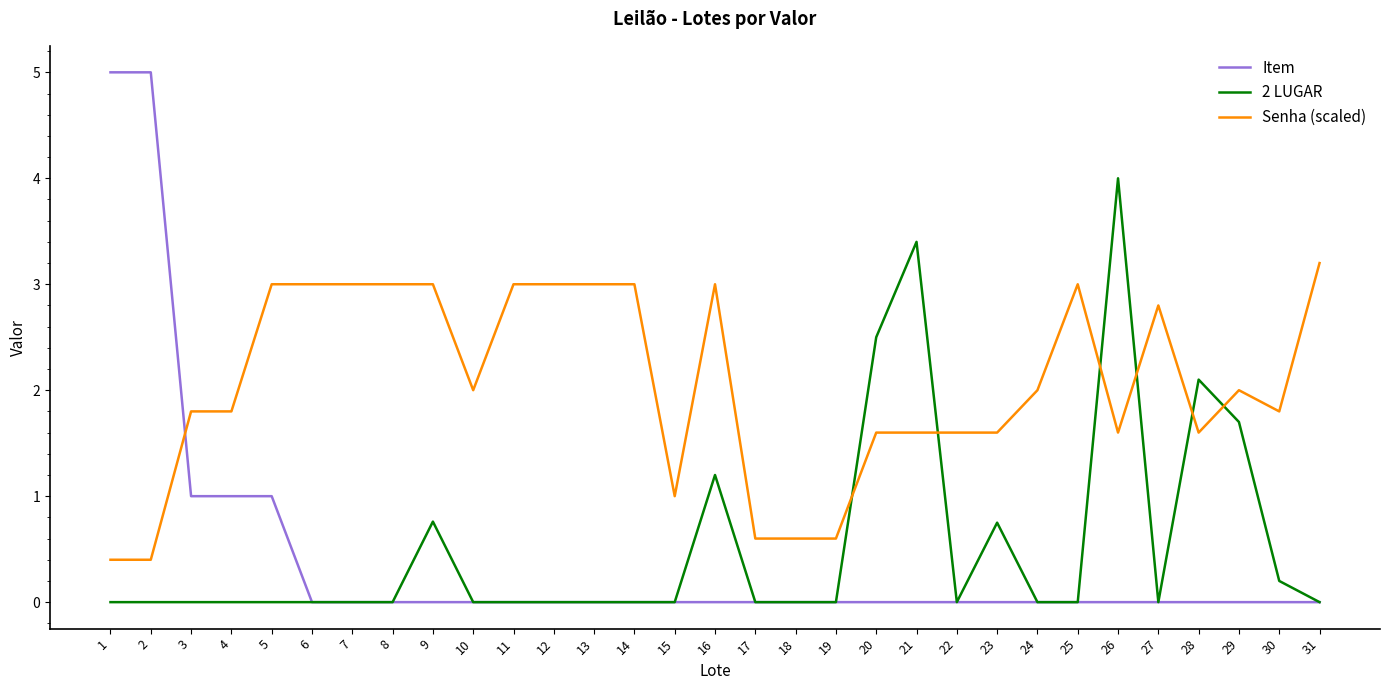

What is the maximum value shown in the chart?

5.0